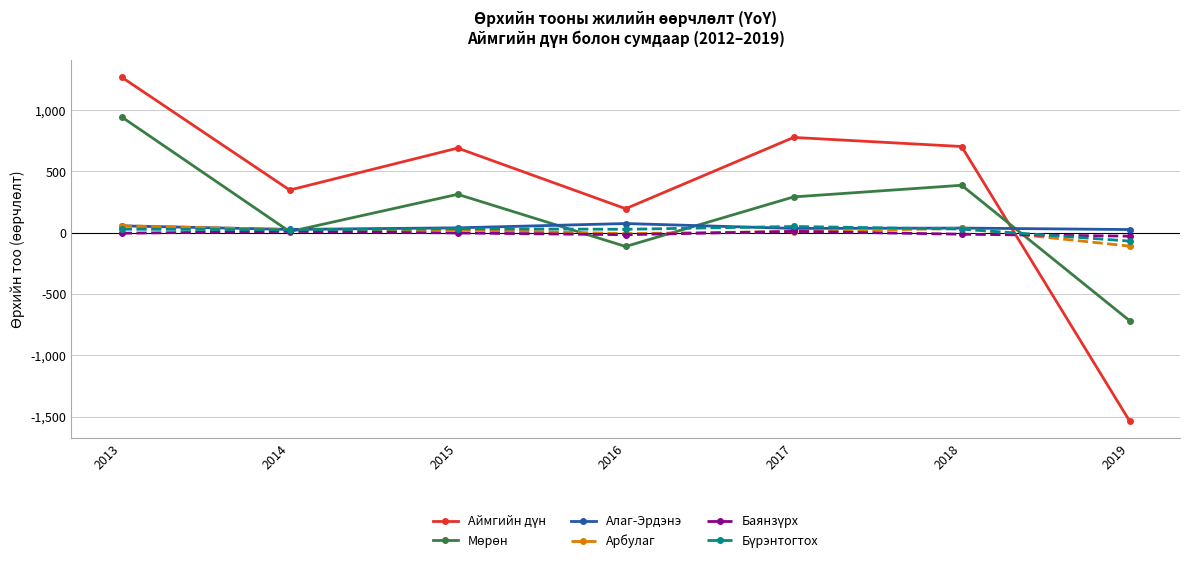

At which category is the sum across all series the highest?

2013